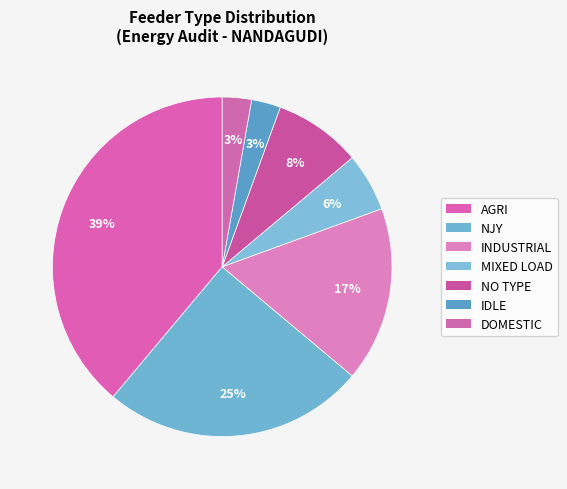

Count the number of slices in the pie.

7